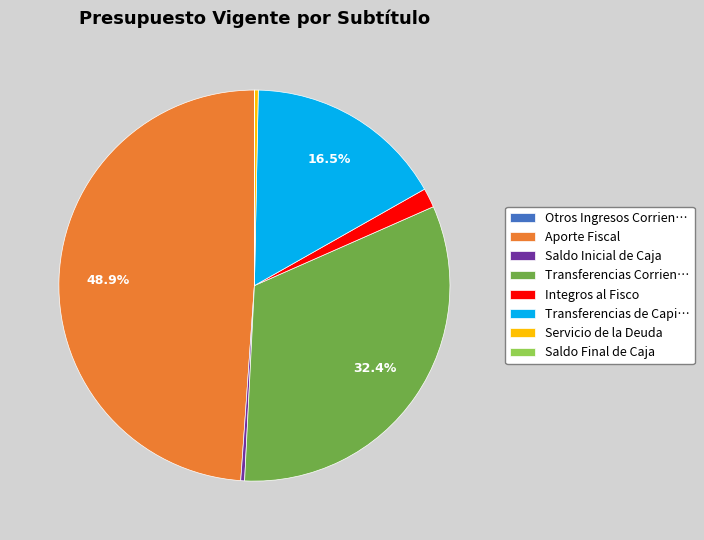

How much of the chart is everything except Transferencias Corrien…?

67.6%